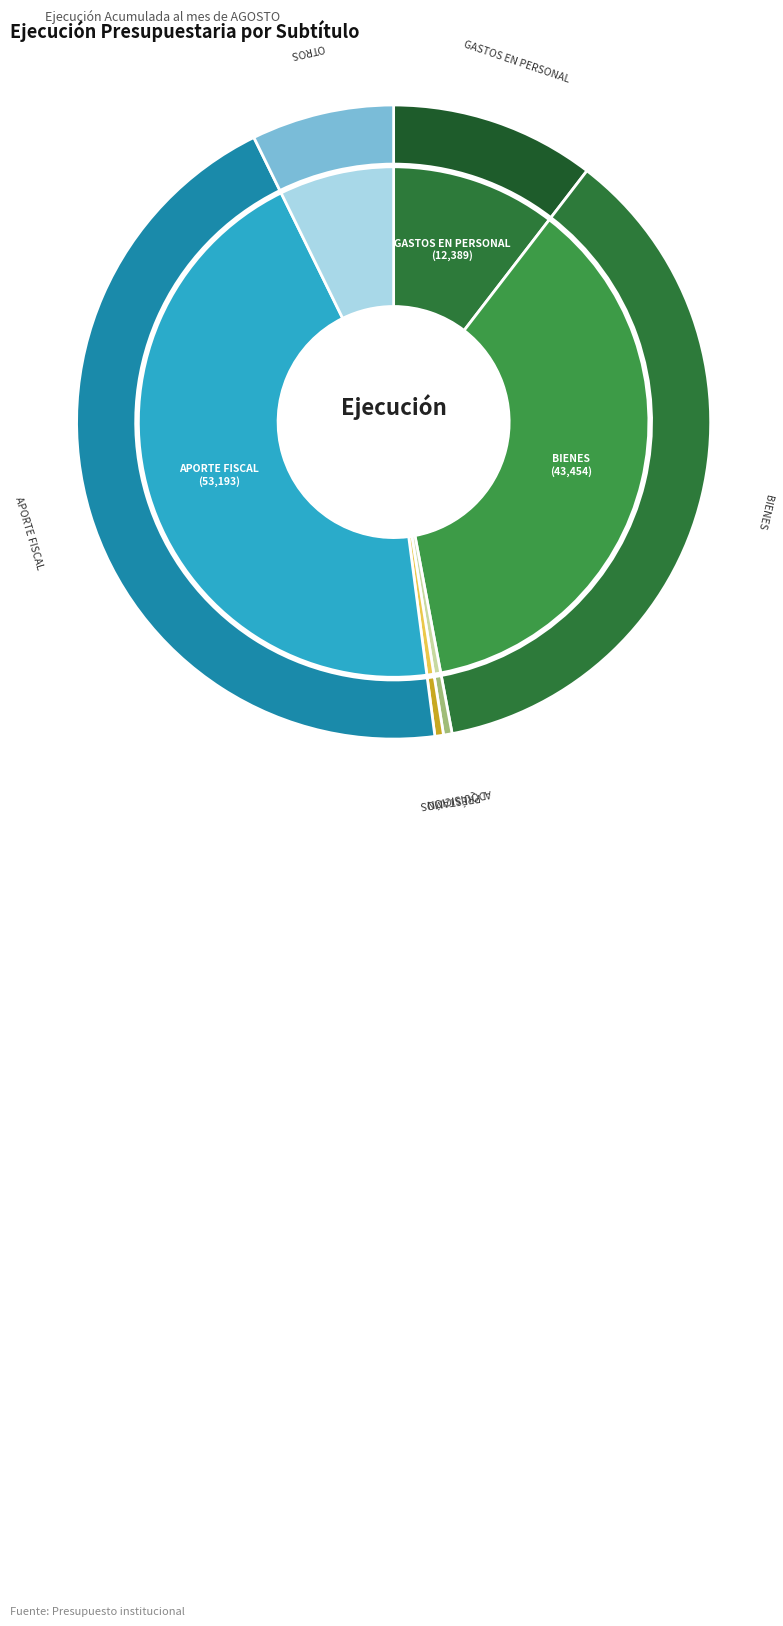

Is it true that BIENES Y SERVICIOS DE CONSUMO is 29% of the pie?

False